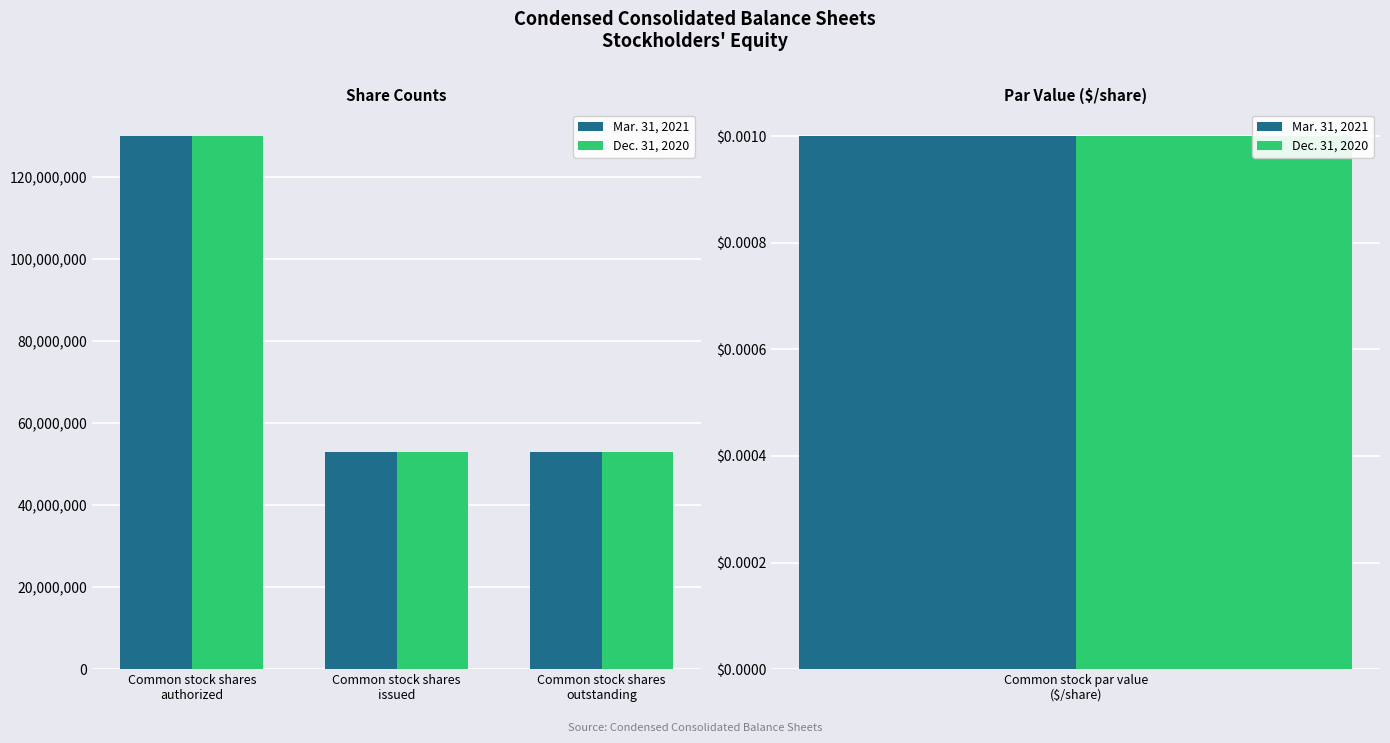

How many series are shown in this chart?

2